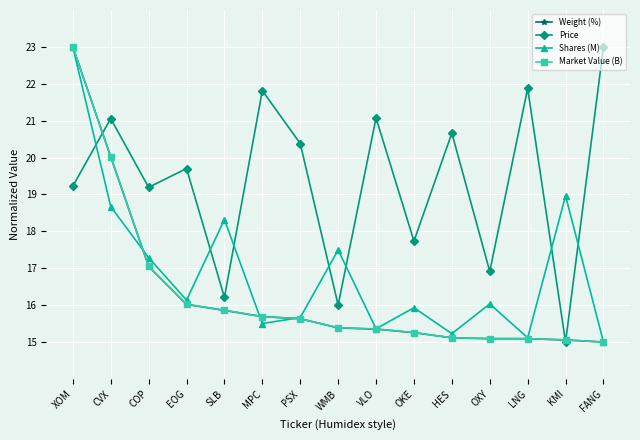

What are all the series names shown in the legend?

Weight (%), Price, Shares (M), Market Value (B)